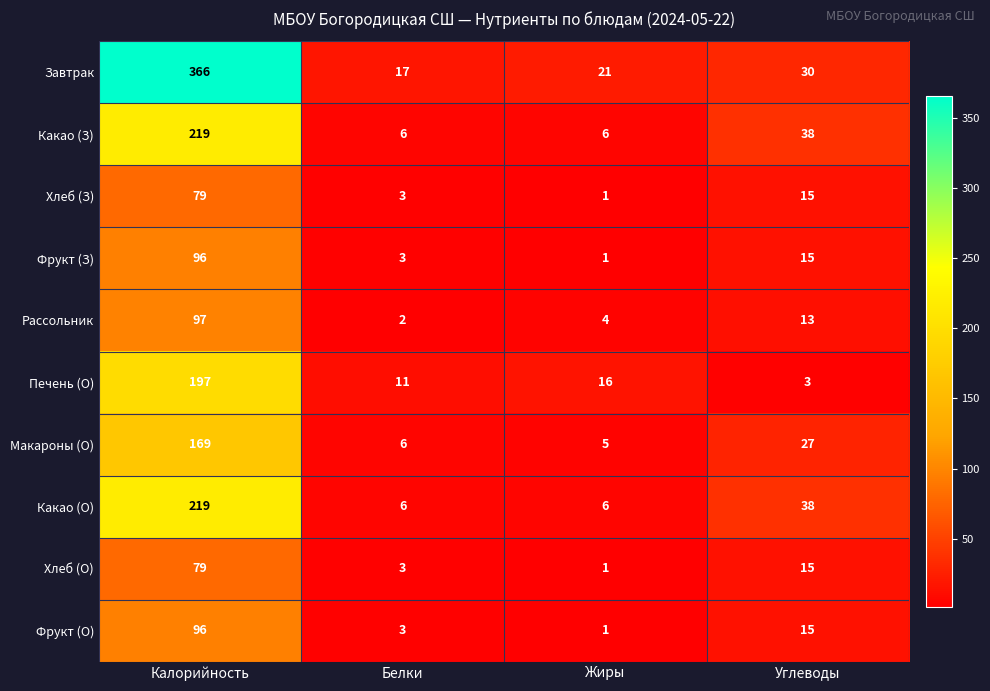

Between Калорийность and Белки, which series saw the biggest shift?

Завтрак